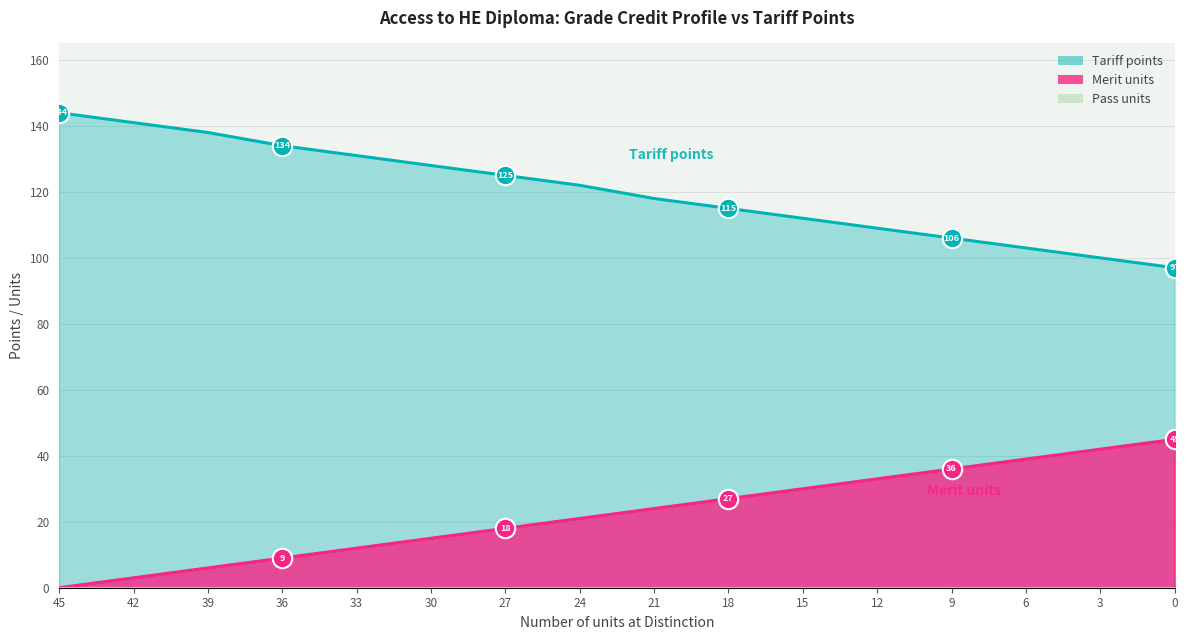

True or false: Tariff points has a value of 31 at 21.

False